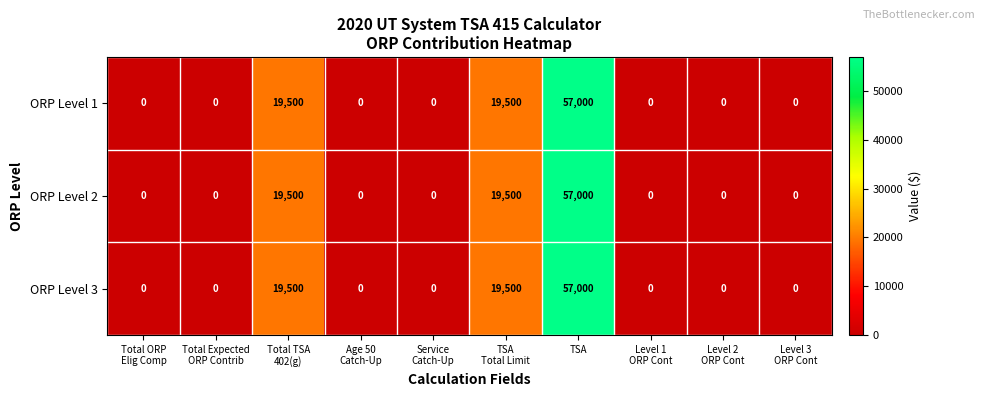

How many data points in ORP Level 3 are above 0?

3